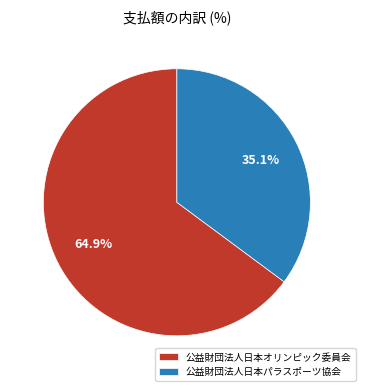

Does 公益財団法人日本オリンピック委員会 represent more than half of the total?

Yes